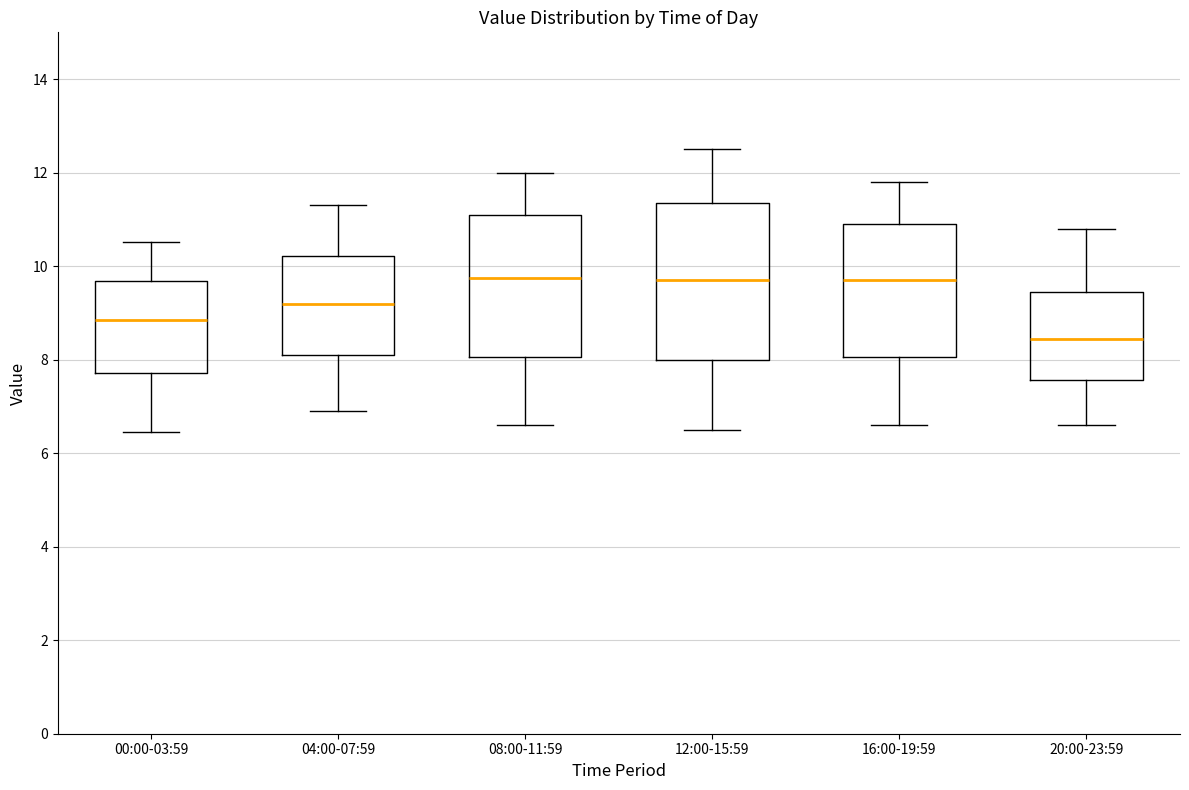

Reading left to right, transcribe this box plot: for each box, give where its median line is, the range the box spans, and where its two whiskers end, as read against the y-axis. The values are not printed on the chart, so give them approximately, as read against the axis.

00:00-03:59: median 8.8, box 7.8 to 9.6, whiskers 6.4 to 10.6
04:00-07:59: median 9.2, box 8.2 to 10.2, whiskers 7.0 to 11.4
08:00-11:59: median 9.8, box 8.0 to 11.2, whiskers 6.6 to 12.0
12:00-15:59: median 9.8, box 8.0 to 11.4, whiskers 6.6 to 12.6
16:00-19:59: median 9.8, box 8.0 to 11.0, whiskers 6.6 to 11.8
20:00-23:59: median 8.4, box 7.6 to 9.4, whiskers 6.6 to 10.8